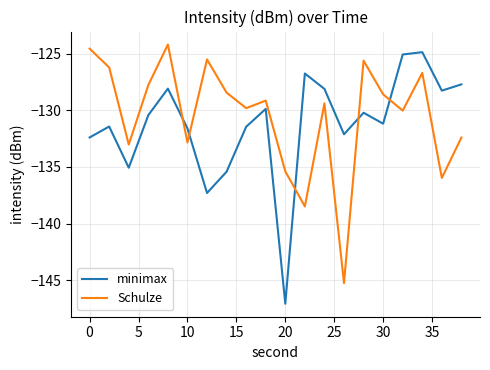

How many values in the minimax series are below -130?

12